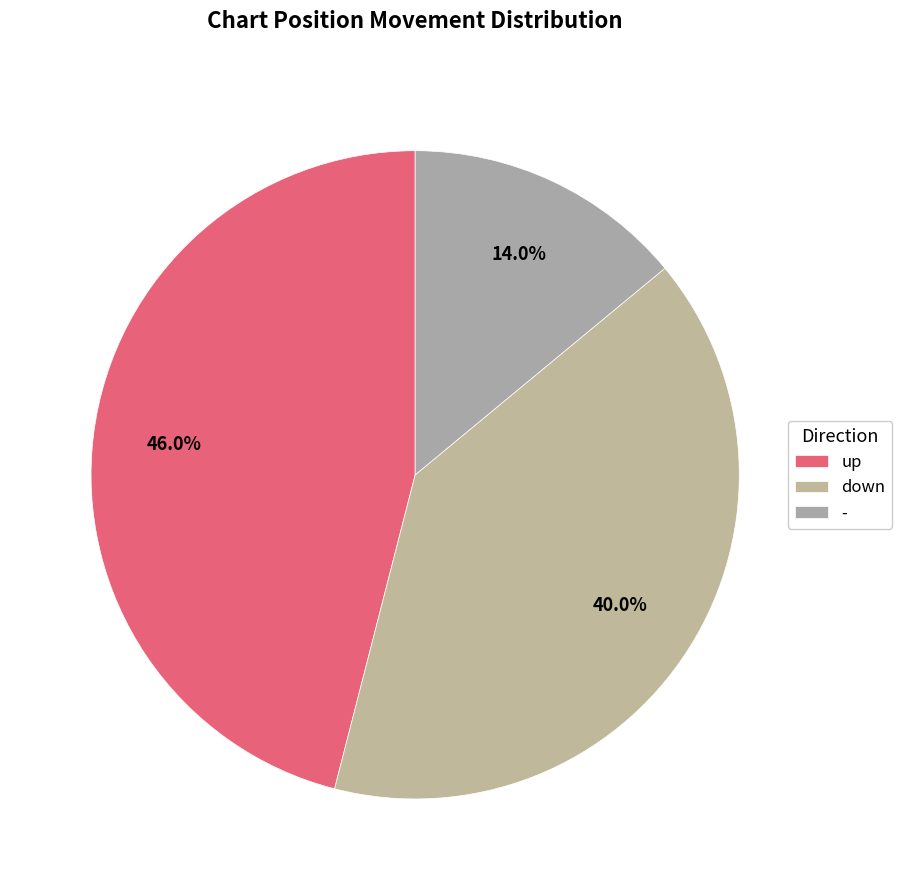

Which category has the biggest portion of the pie?

up